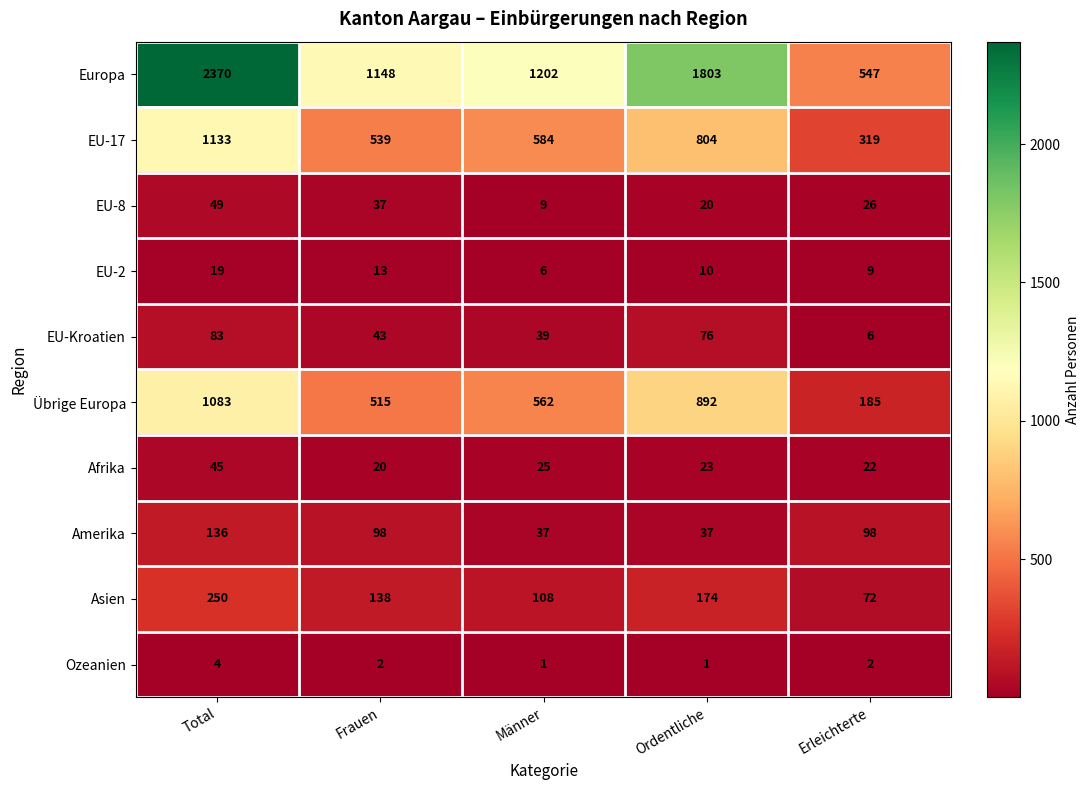

List the series in order of their peak value, lowest first.

Ozeanien, EU-2, Afrika, EU-8, EU-Kroatien, Amerika, Asien, Übrige Europa, EU-17, Europa